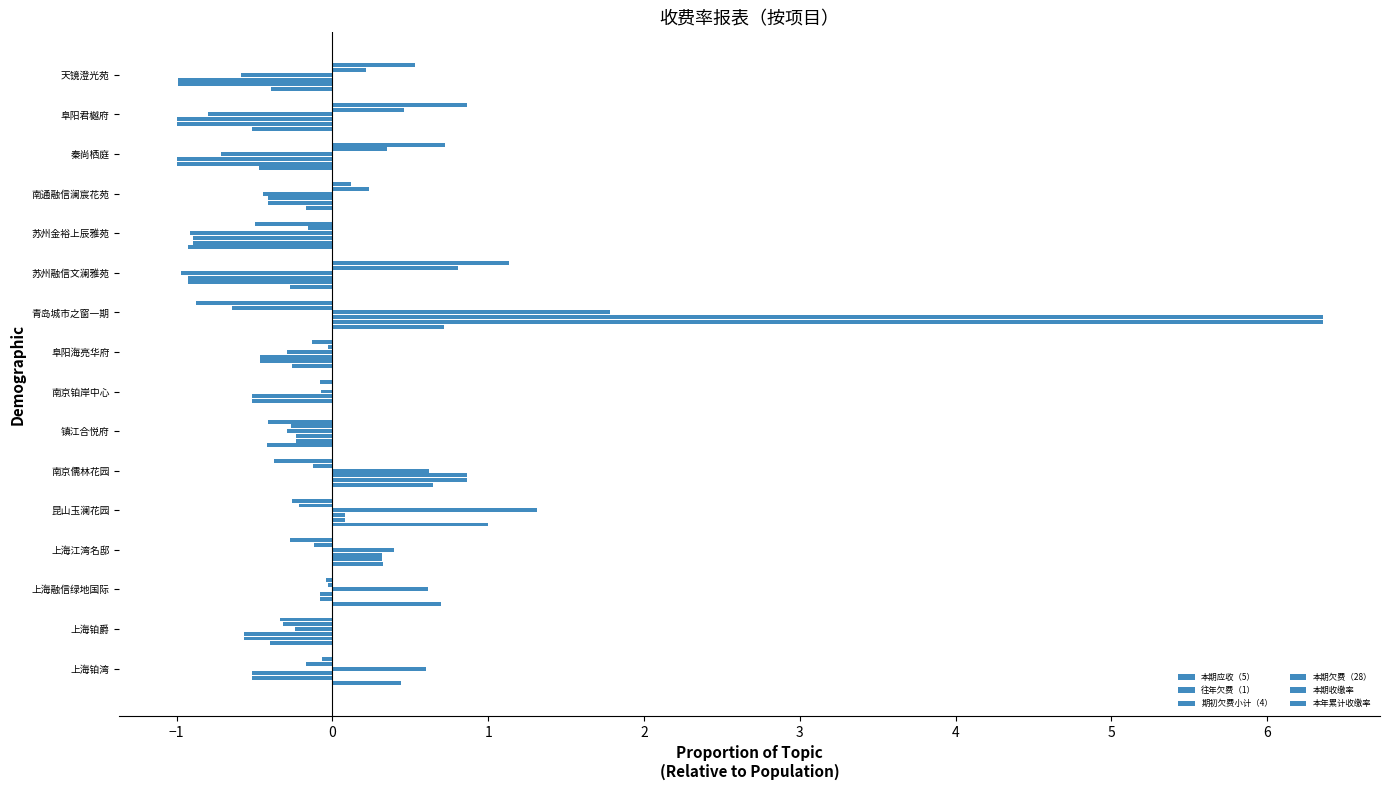

How many data points does each series have?

16